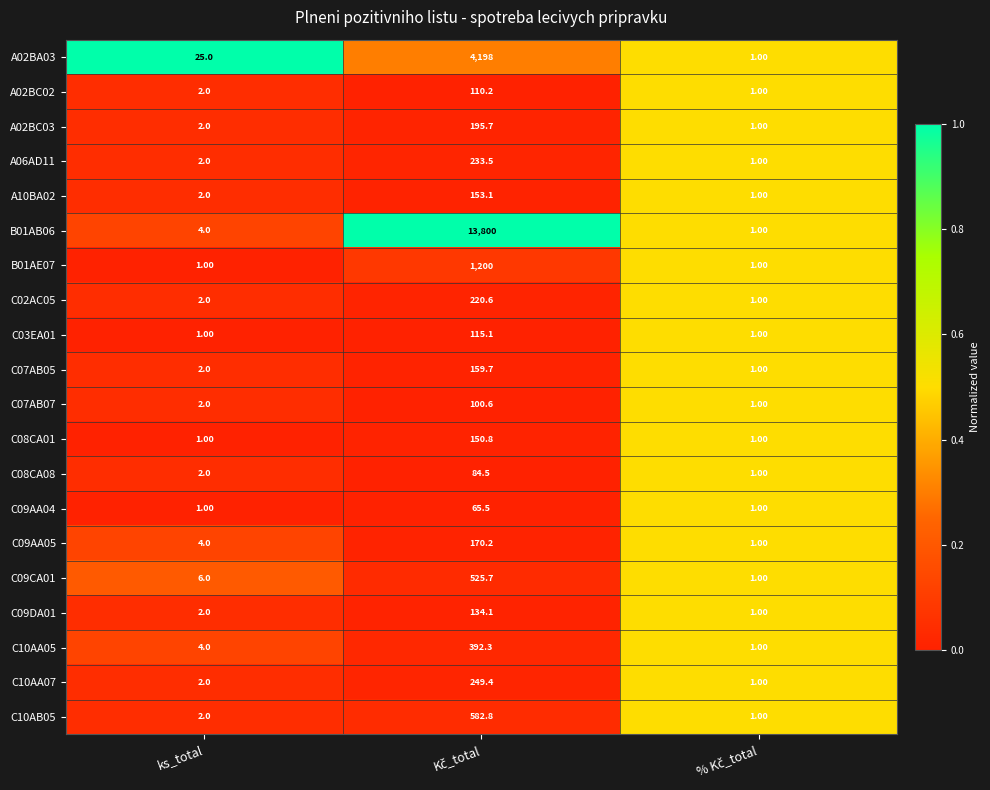

Which series has the largest total across all categories?

B01AB06